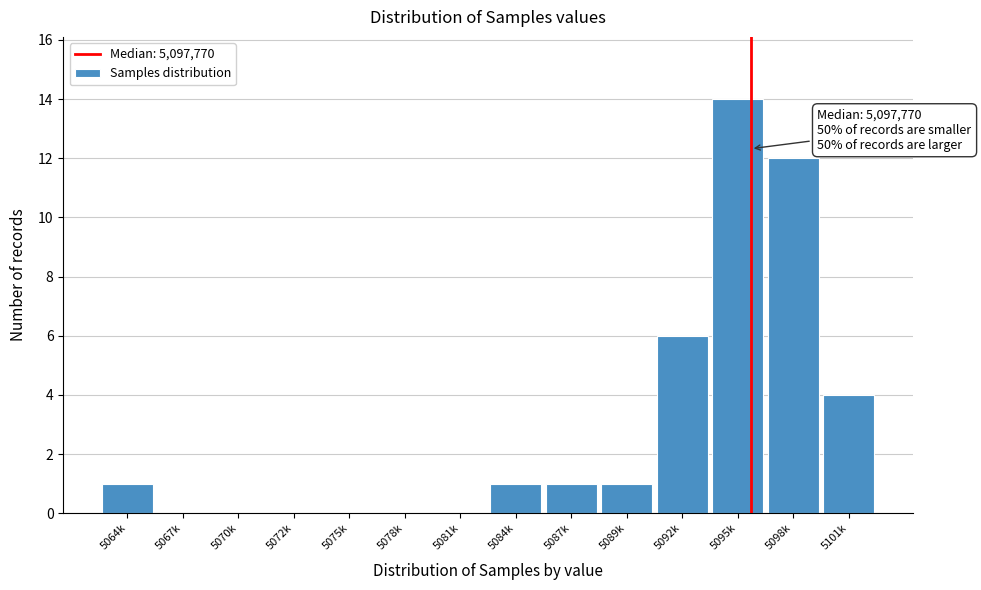

Reading left to right, extract all data points from this chart.

5064k=1	5067k=0	5070k=0	5072k=0	5075k=0	5078k=0	5081k=0	5084k=1	5087k=1	5089k=1	5092k=6	5095k=14	5098k=12	5101k=4